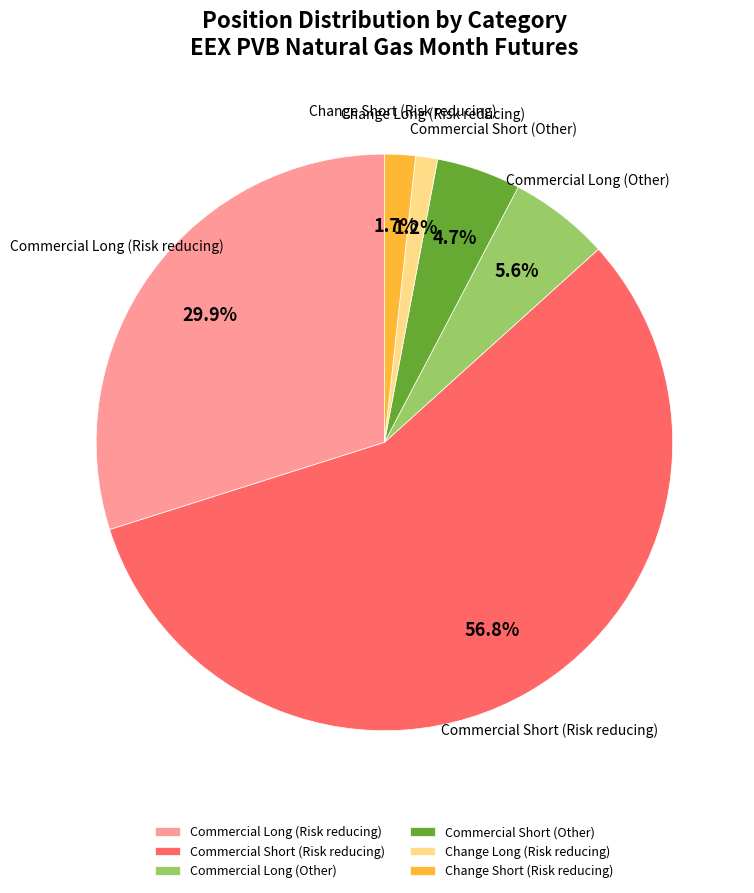

Which has a higher value, Commercial Short (Risk reducing) or Commercial Long (Risk reducing)?

Commercial Short (Risk reducing)